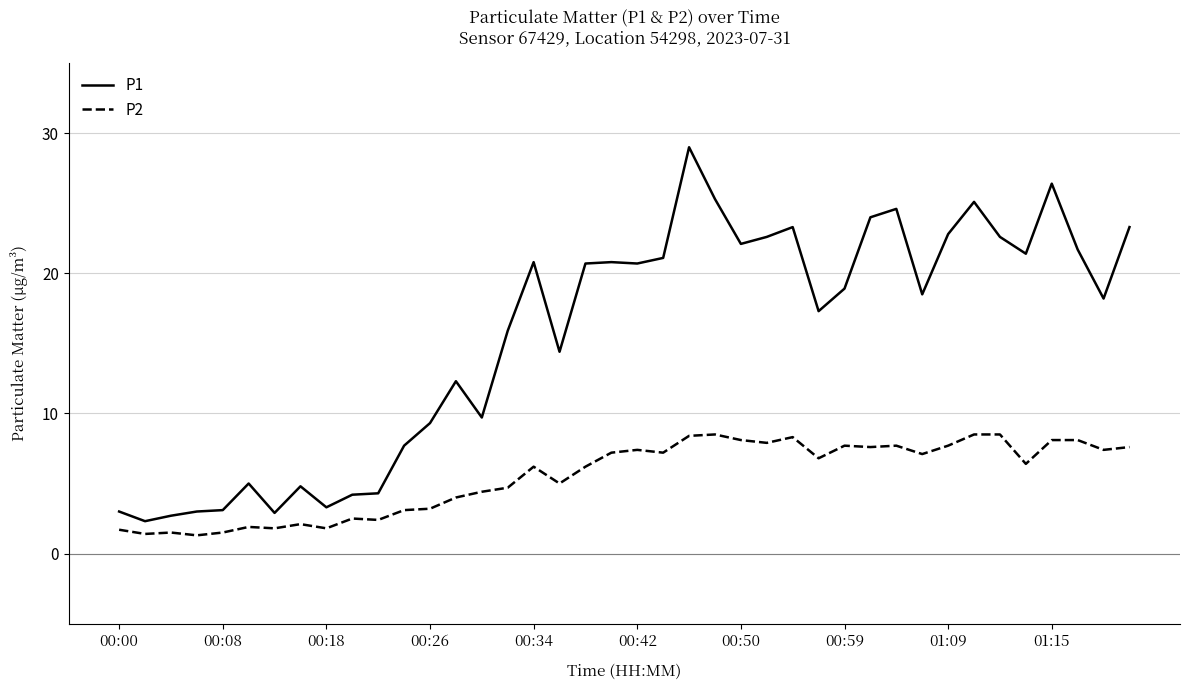

What is the maximum value shown in the chart?

29.0